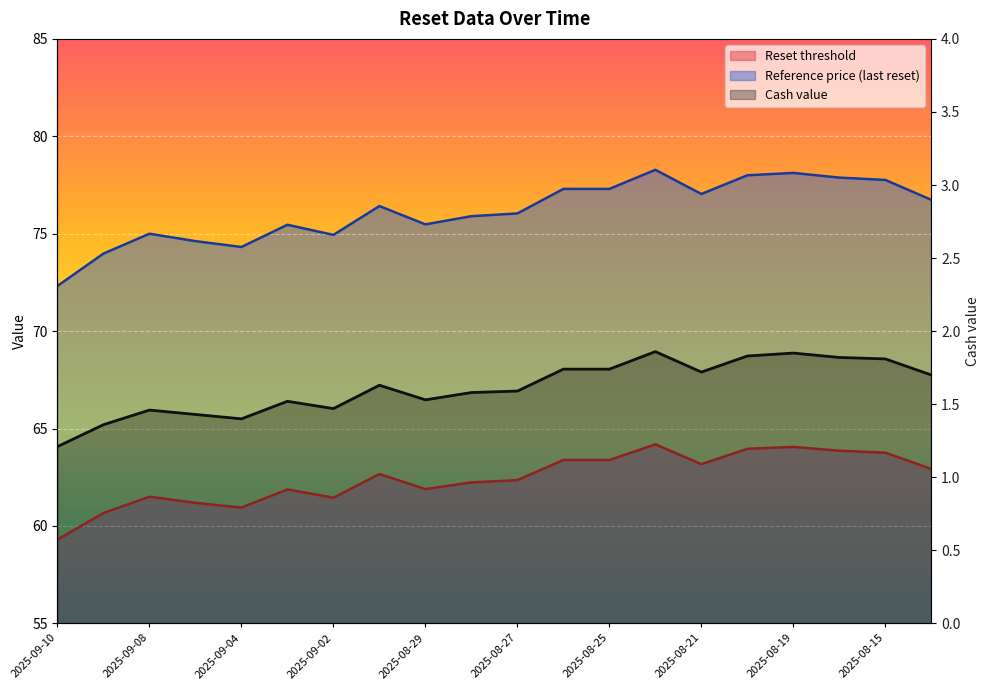

Which series has the widest spread of values?

Reference price